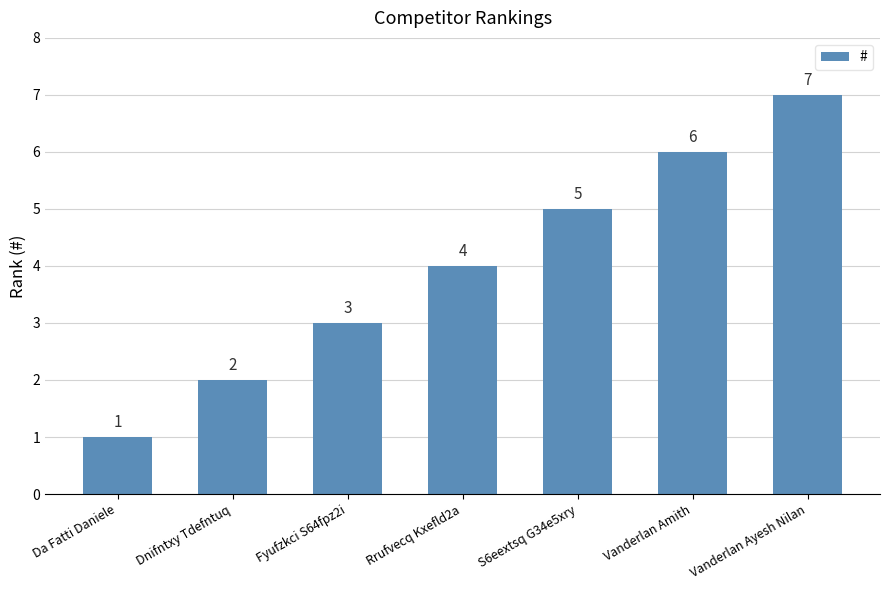

Reading right to left, what are all the values shown in this chart?

Vanderlan Ayesh Nilan=7	Vanderlan Amith=6	S6eextsq G34e5xry=5	Rrufvecq Kxefld2a=4	Fyufzkci S64fpz2i=3	Dnifntxy Tdefntuq=2	Da Fatti Daniele=1